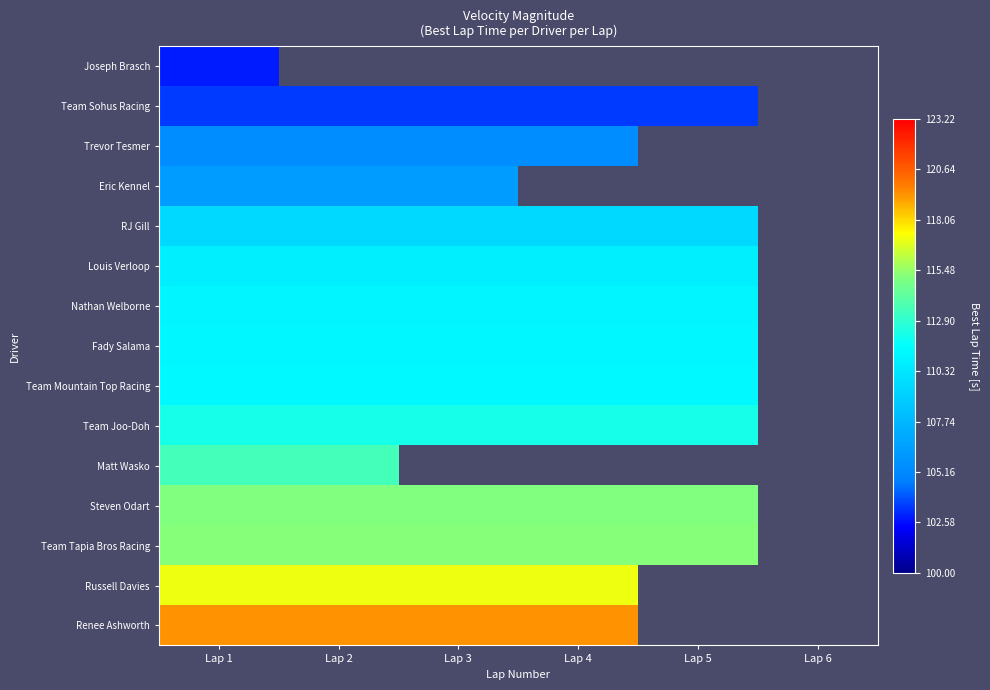

Count the number of data series in this chart.

15